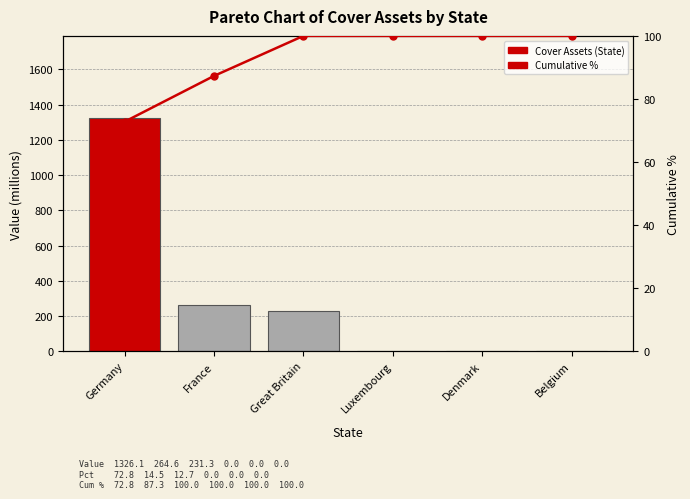

What is the lowest value of the Cumulative % series?

72.8